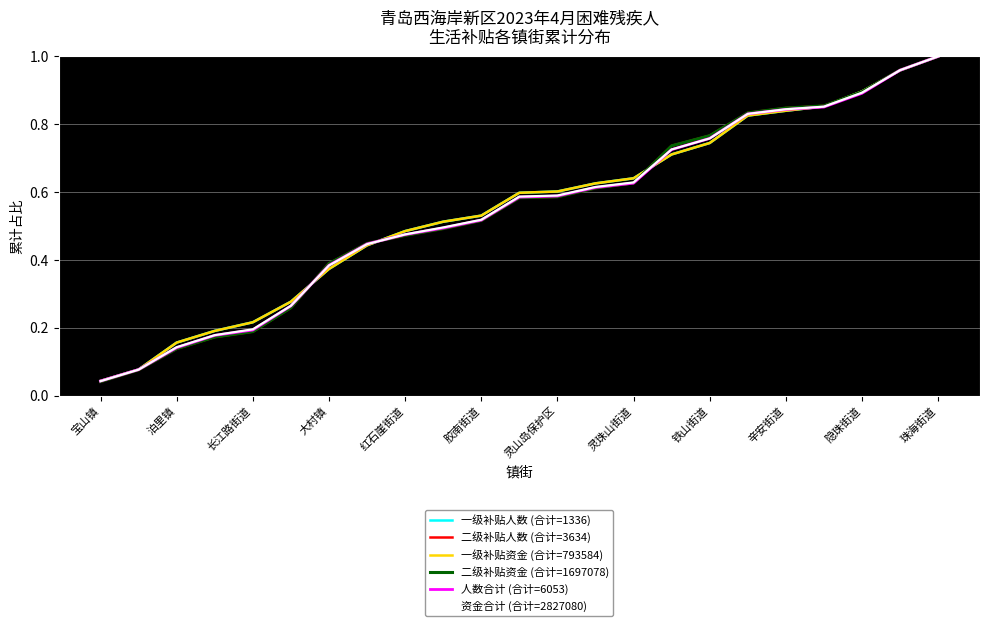

Does the chart have visible grid lines?

Yes